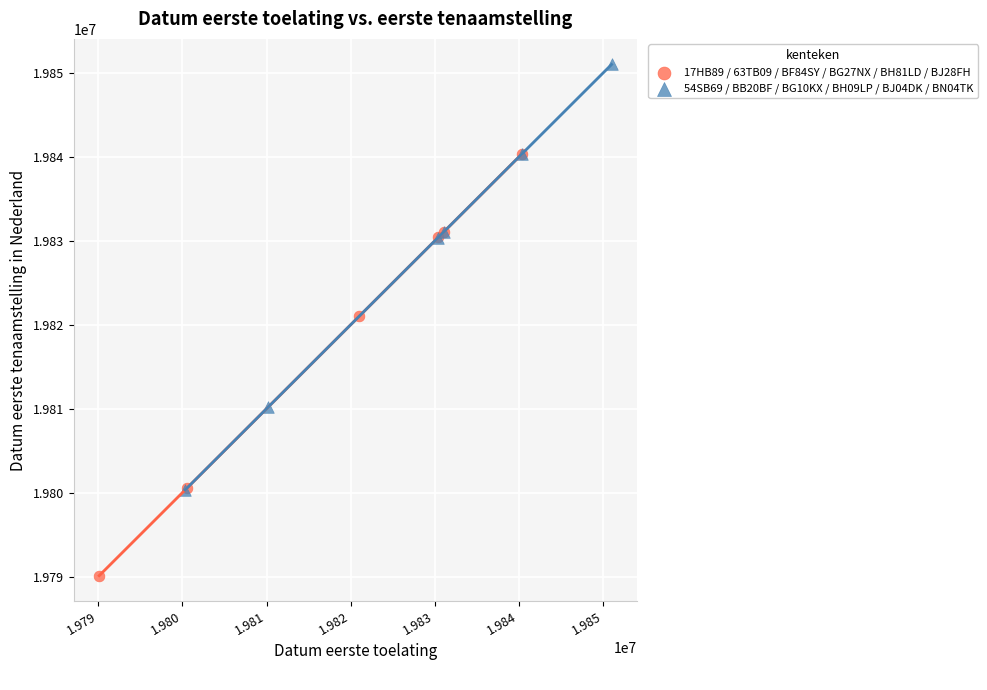

Which series contains the highest Y value?

54SB69 / BB20BF / BG10KX / BH09LP / BJ04DK / BN04TK